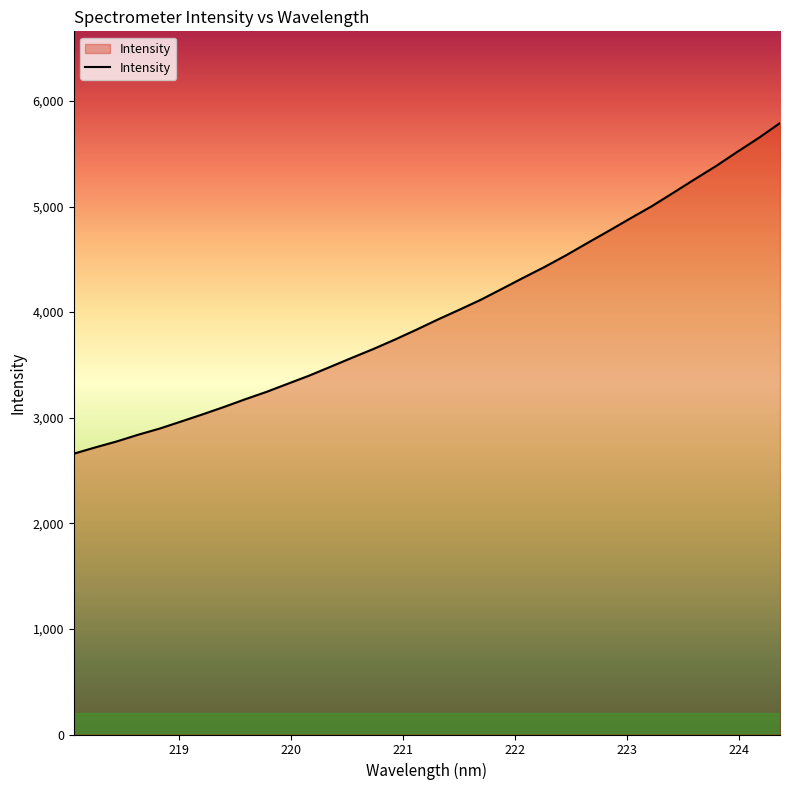

What is the smallest value displayed?

2659.2